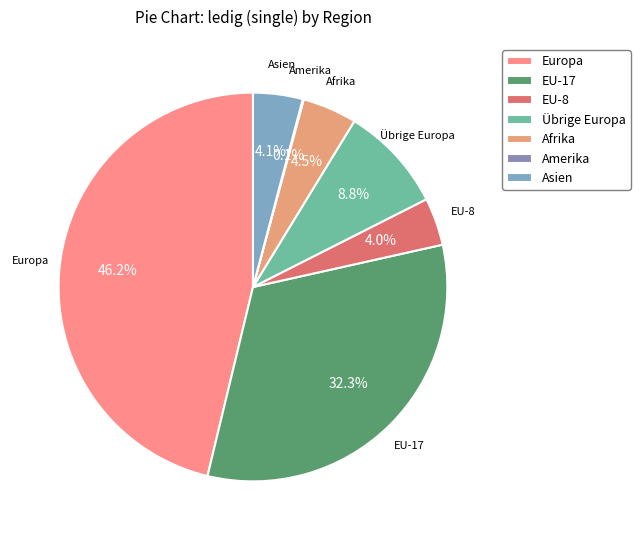

What portion of the pie excludes EU-8?

96.0%